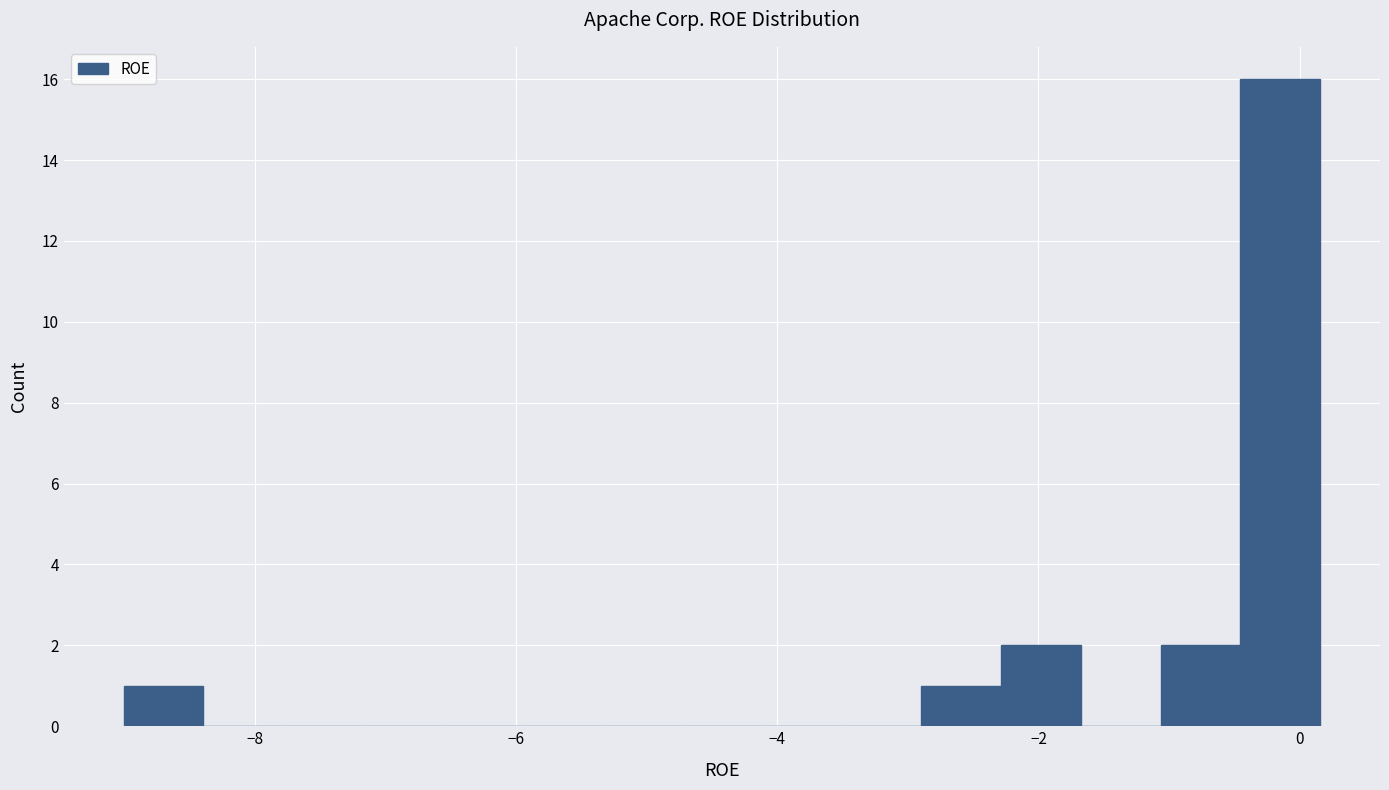

Read against the x-axis, roughly where is the centre of the tallest bar?

-0.2